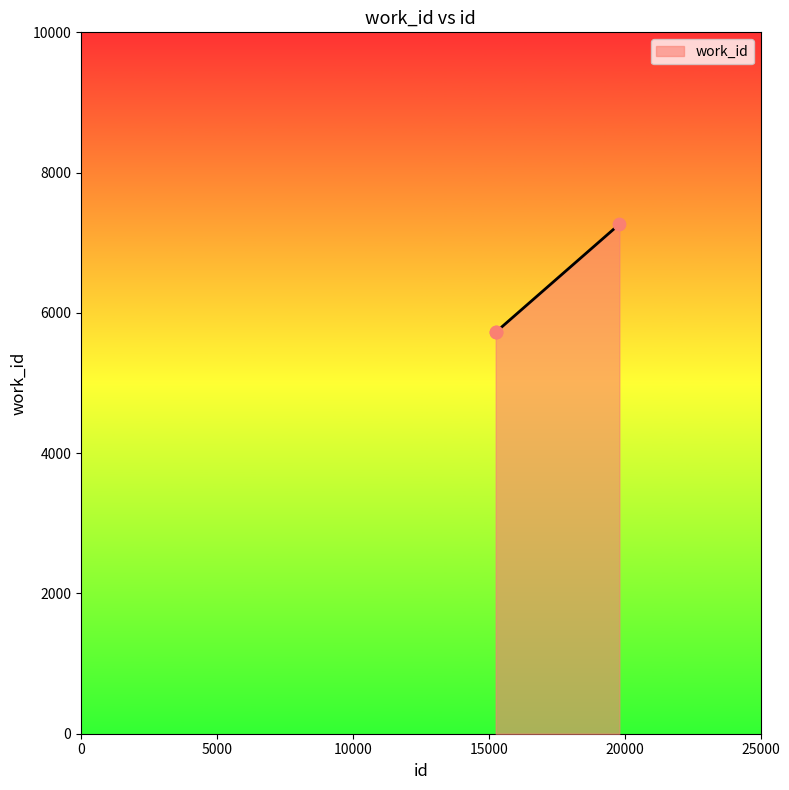

What is the difference between the maximum and second lowest values?

1538